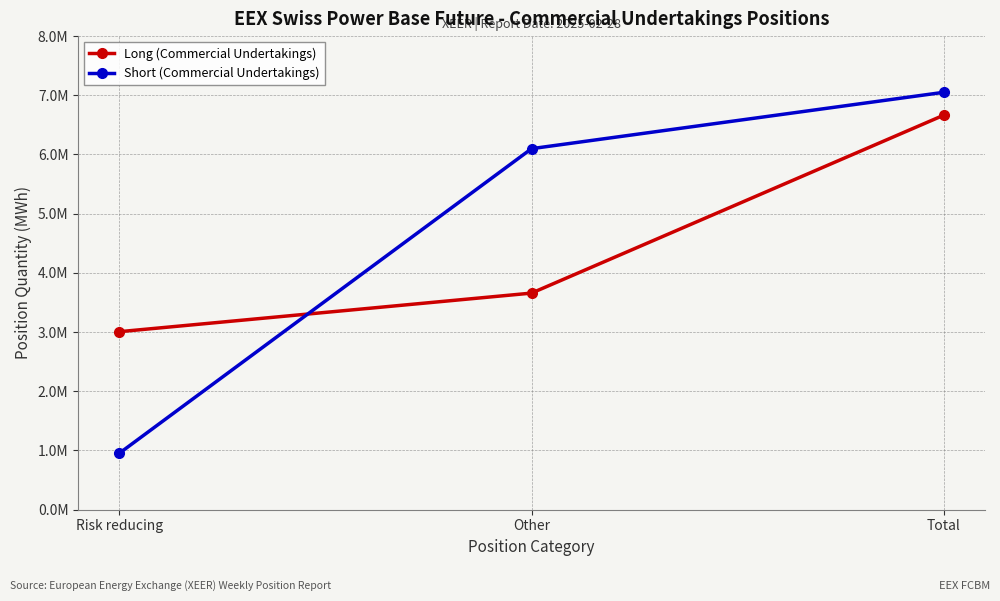

What is the label of the 2nd point from the left?

Other